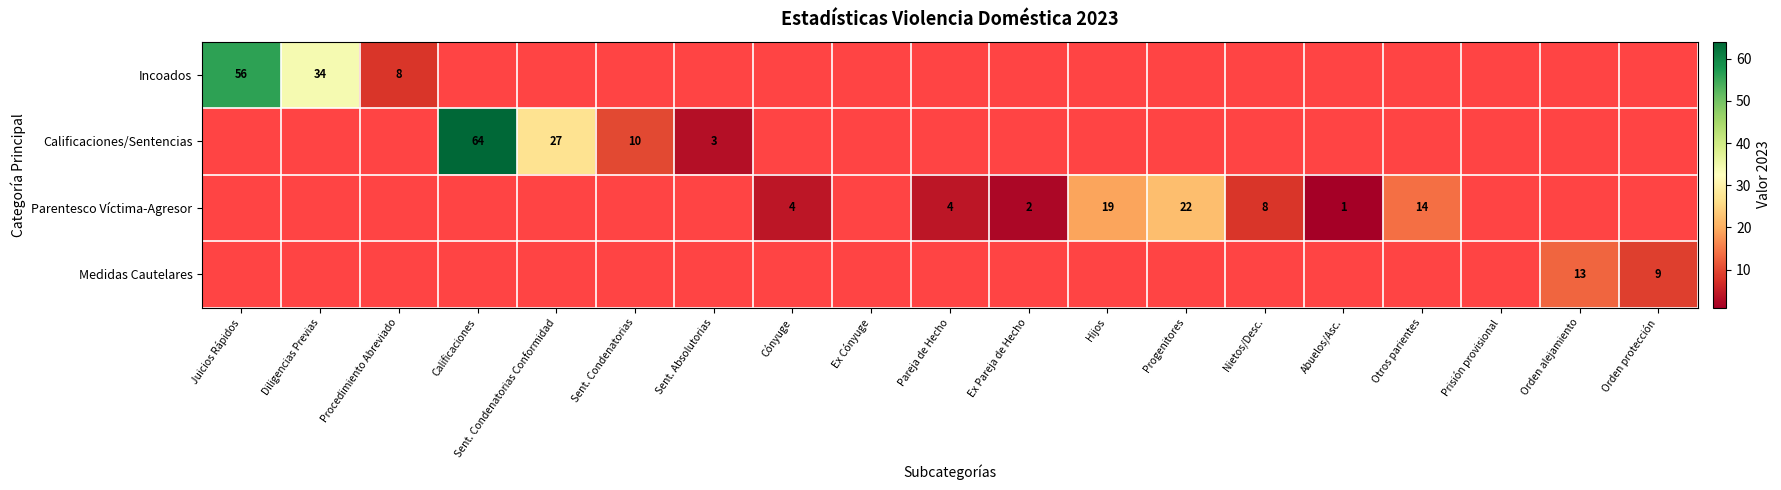

The Parentesco Víctima-Agresor series shows 30 at Hijos. True or false?

False